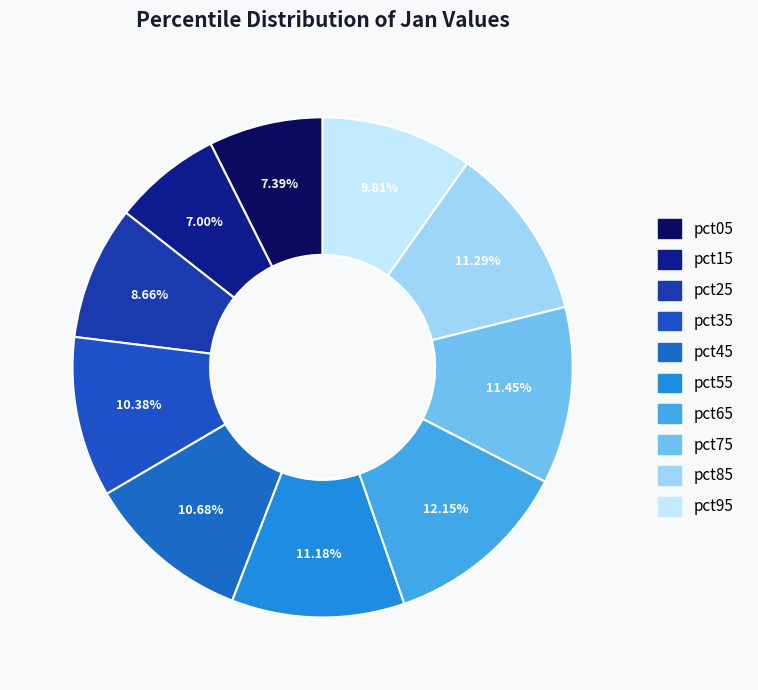

To the nearest percent, what is the average slice percentage?

10%